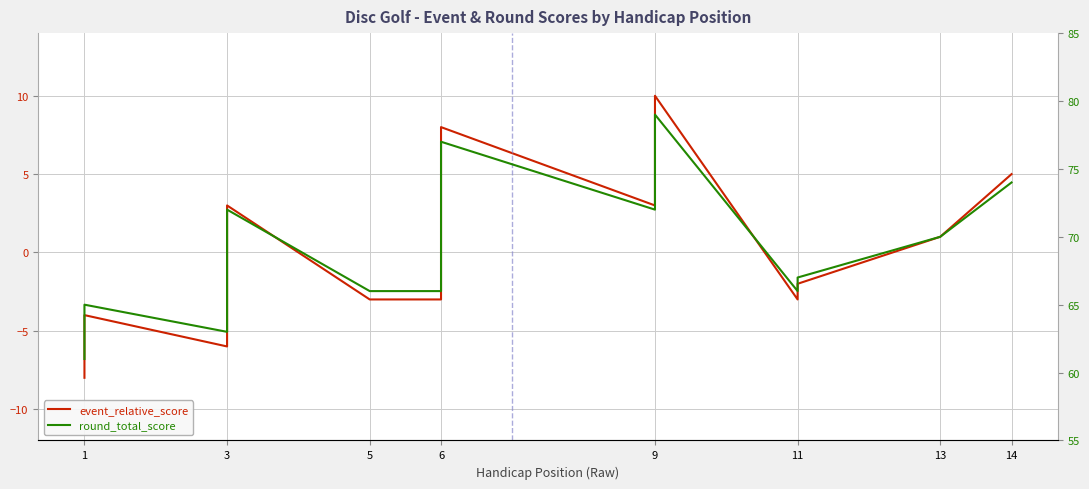

How many distinct data groups are displayed?

2